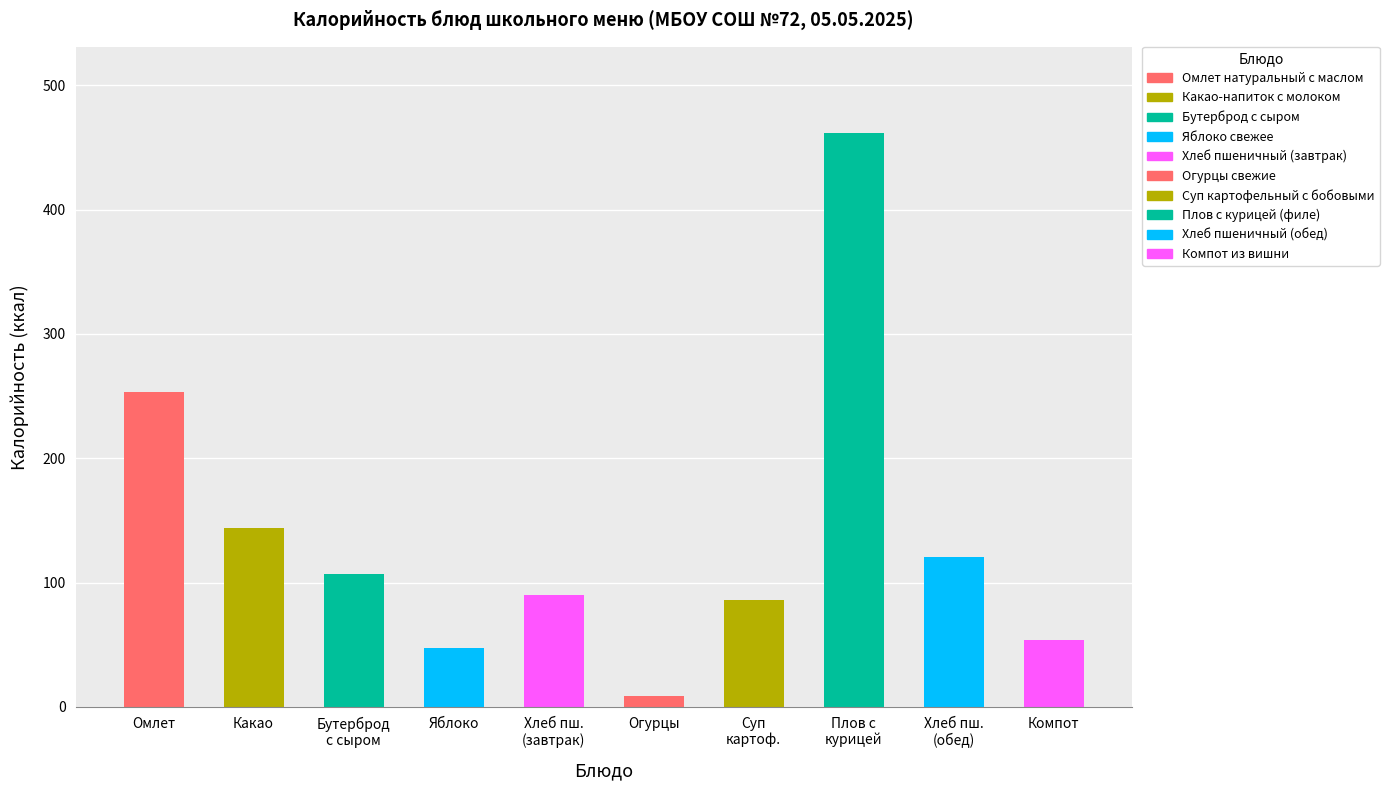

At which label does the data first exceed 107?

Омлет натуральный с маслом